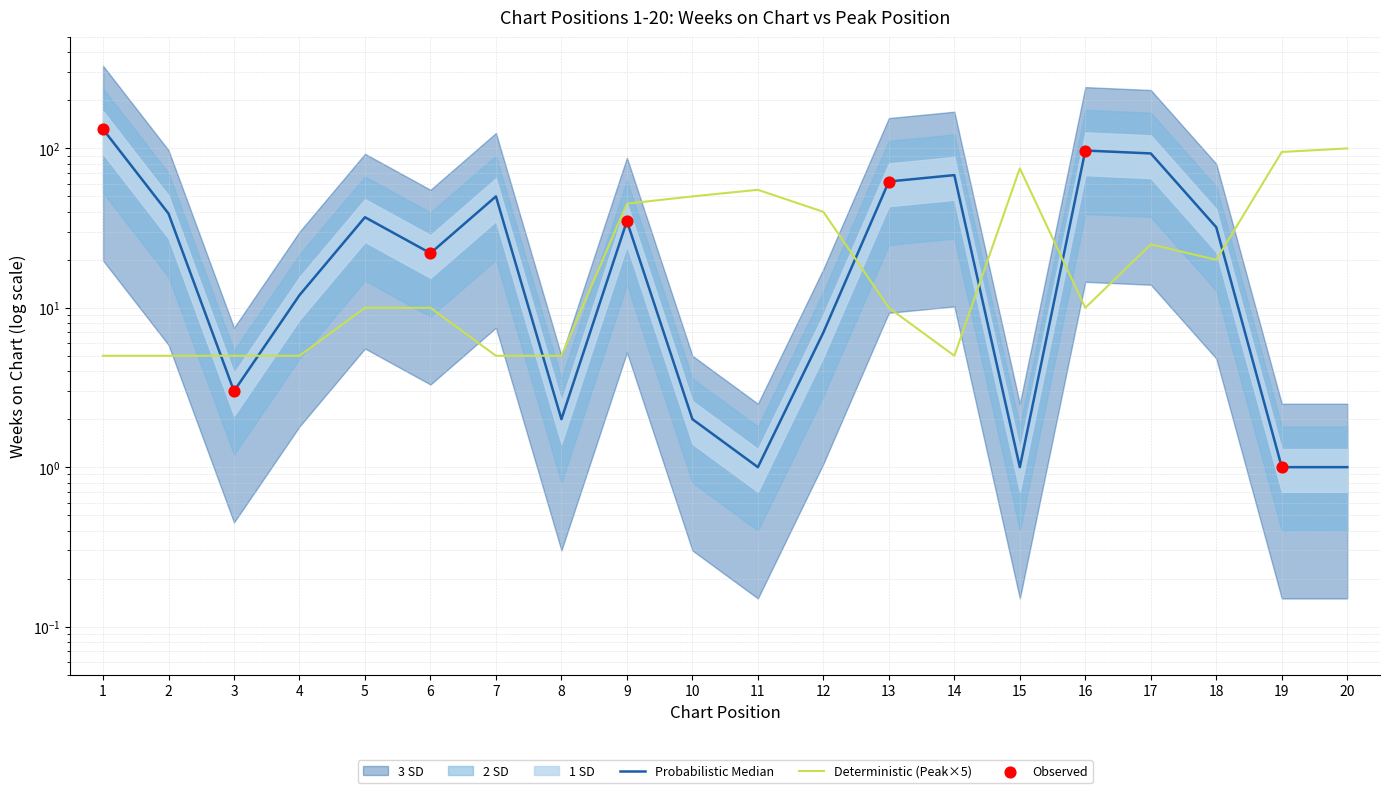

What is the total value across all series at 17?

118